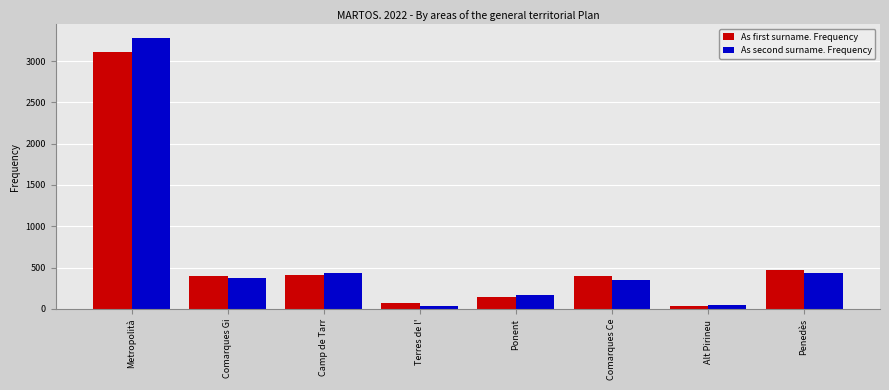

Does the chart contain stacked bars?

No